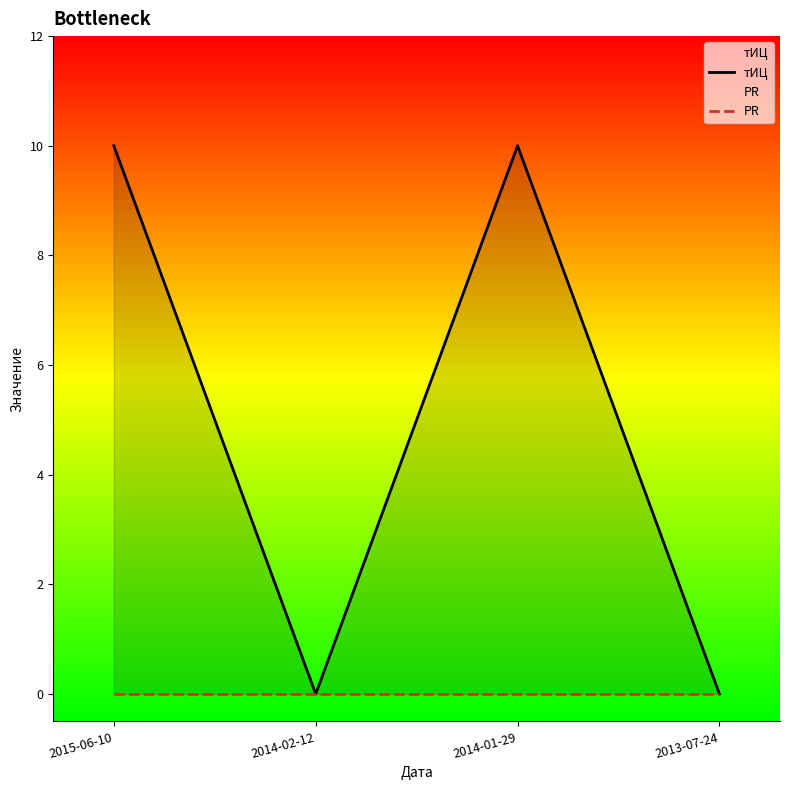

Reading left to right, extract all data points from this chart.

тИЦ: 10	0	10	0
PR: 0	0	0	0